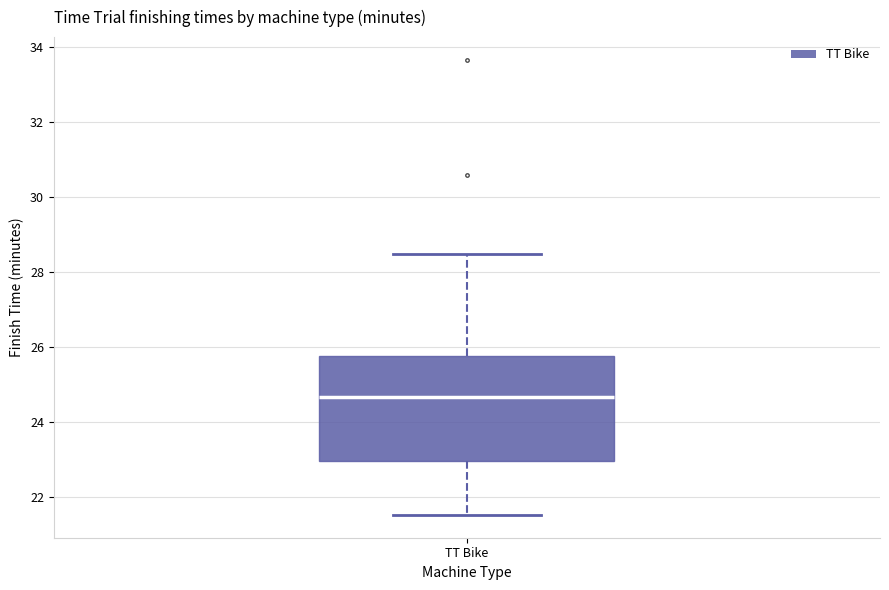

Transcribe this box plot: give where the median line is, the range the box spans, and where the two whiskers end, as read against the y-axis. The values are not printed on the chart, so give them approximately, as read against the axis.

median 24.6, box 23.0 to 25.8, whiskers 21.6 to 28.4